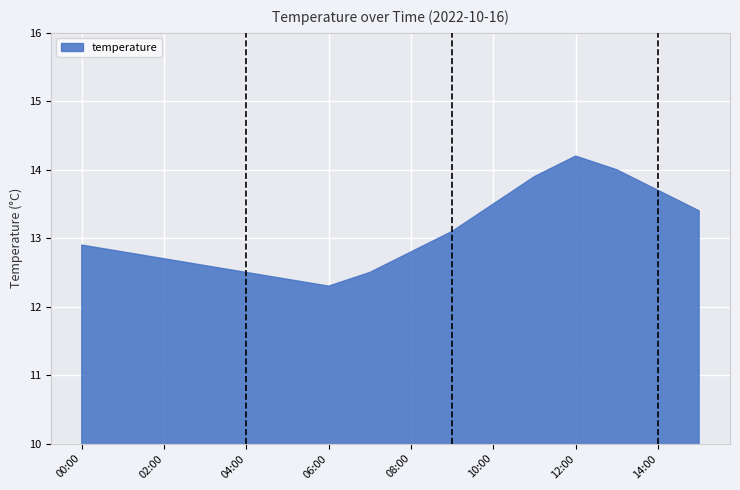

What is the difference between the maximum and minimum values?

1.9